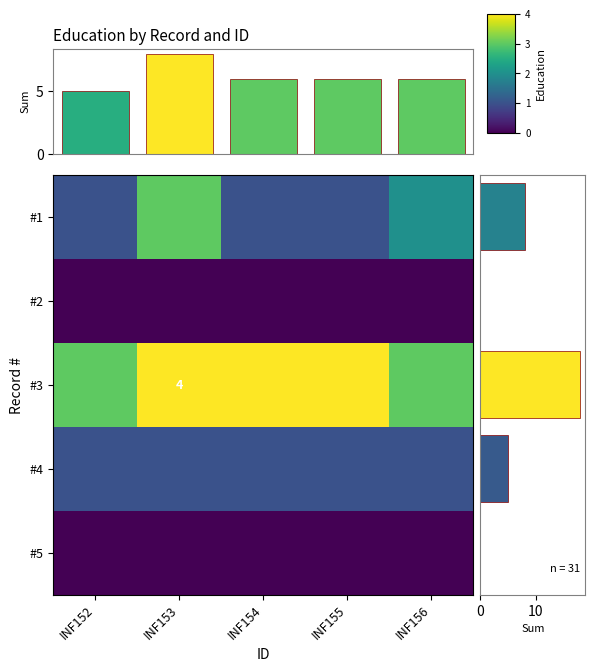

At which category is the sum across all series the highest?

INF153